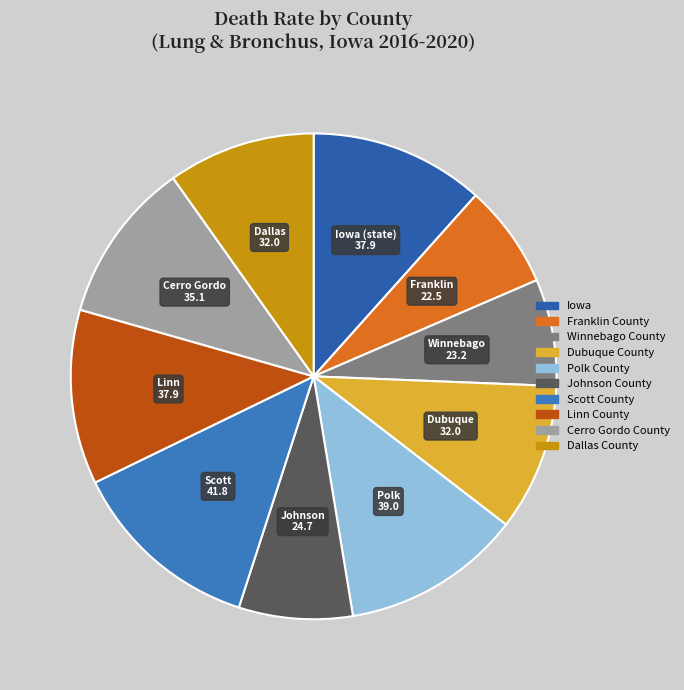

Rank the categories by value from highest to lowest.

Scott County, Polk County, Iowa, Linn County, Cerro Gordo County, Dubuque County, Dallas County, Johnson County, Winnebago County, Franklin County